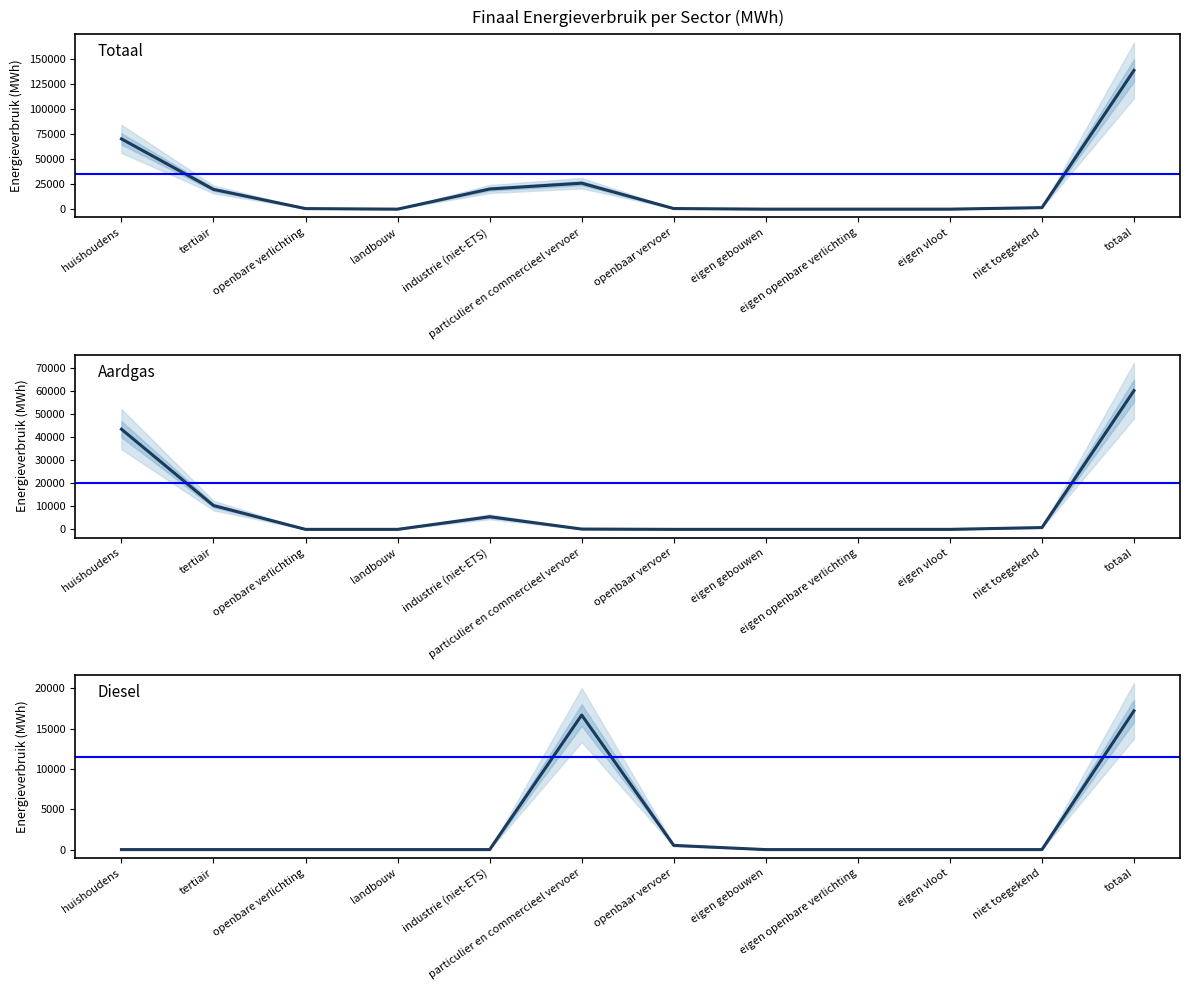

What is the difference between the Aardgas values at tertiair and landbouw?

10360.5